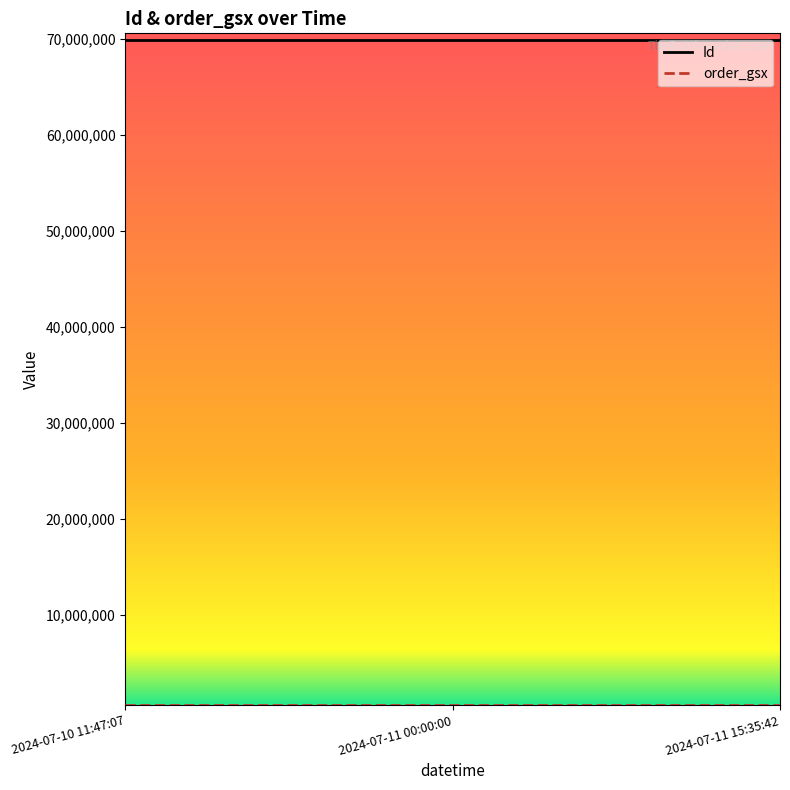

The value of Id at 2024-07-10 11:47:07 is 124022301. True or false?

False